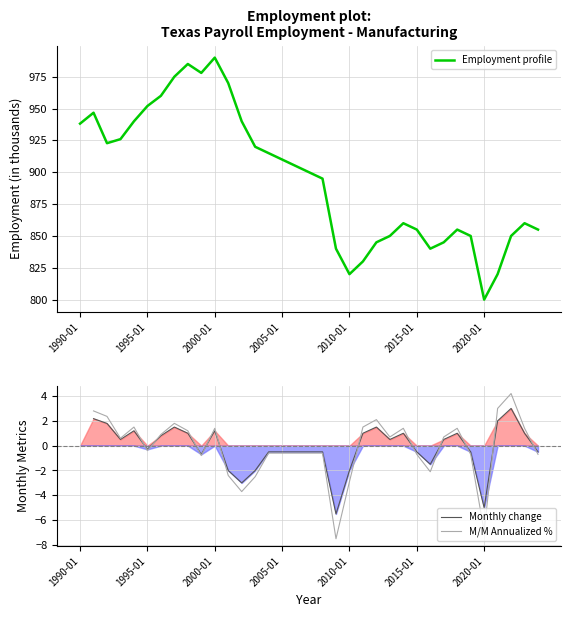

True or false: M/M Annualized % has more than 1 points higher than both neighbors.

True